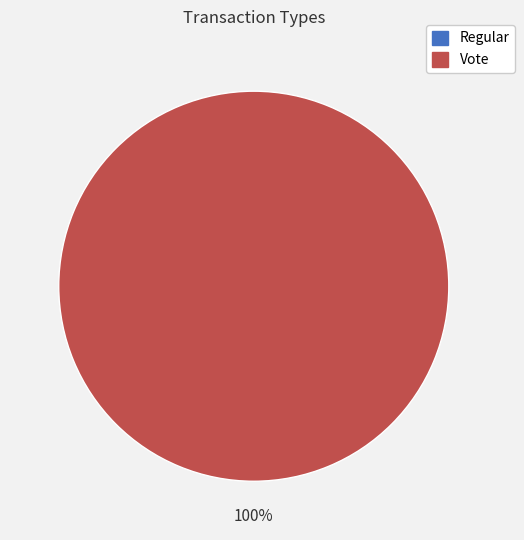

To the nearest percent, what is the difference between the Vote and Regular slice percentages?

100%